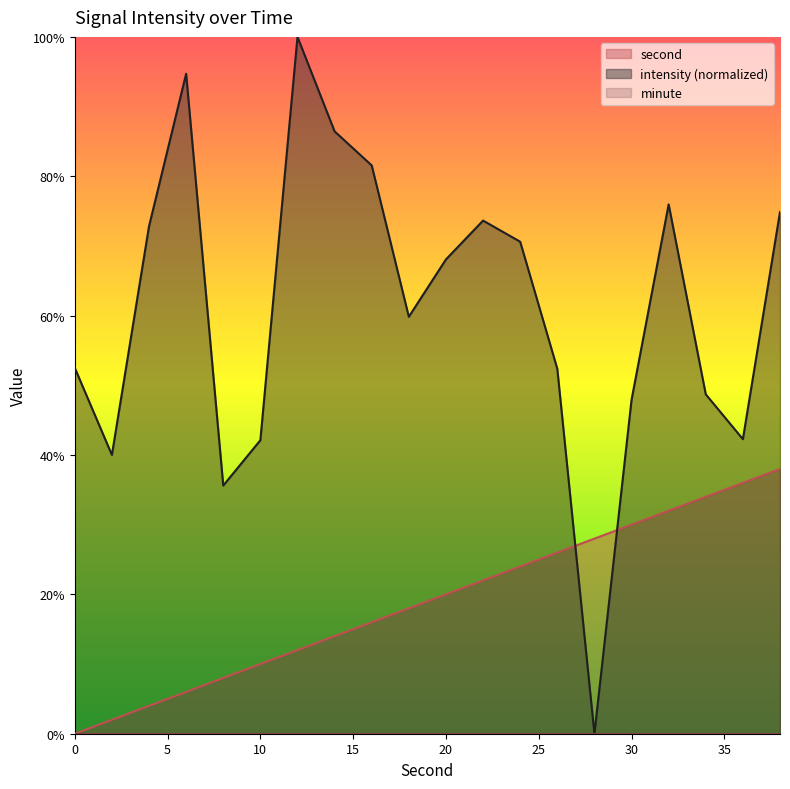

At which category is the sum across all series the highest?

38